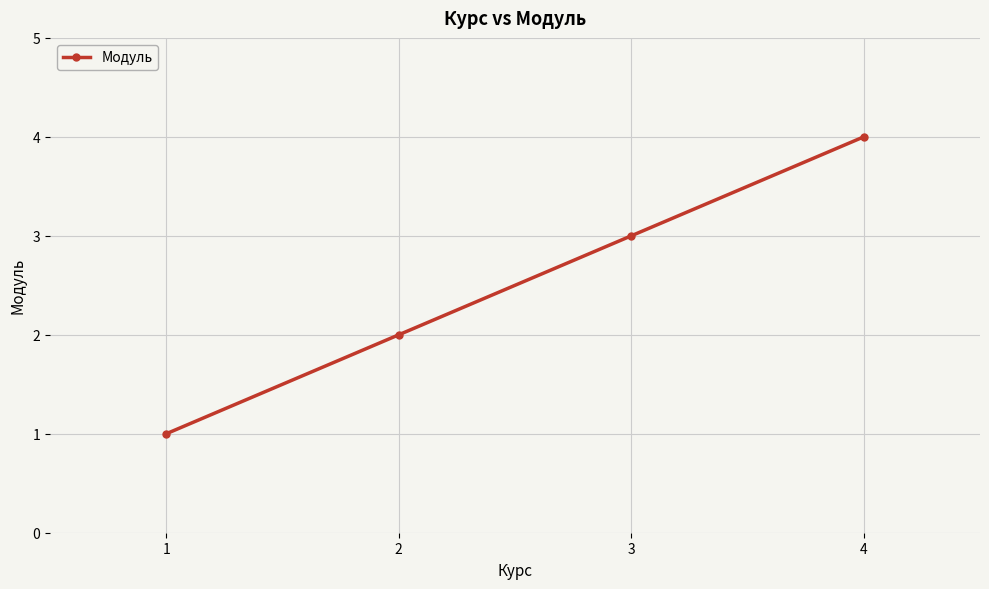

The chart shows a value of 4 at 4. True or false?

True